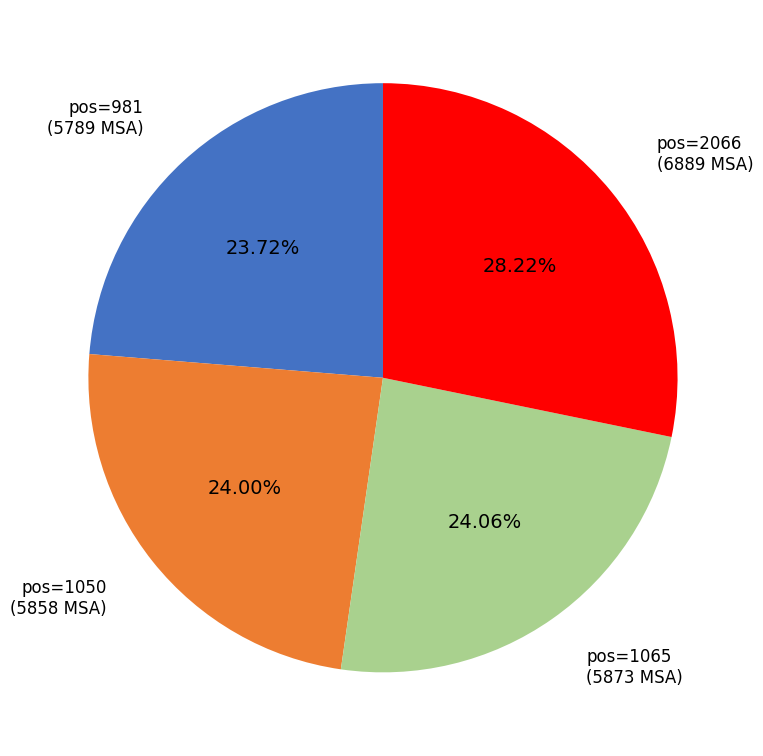

Does any single category account for the majority?

No